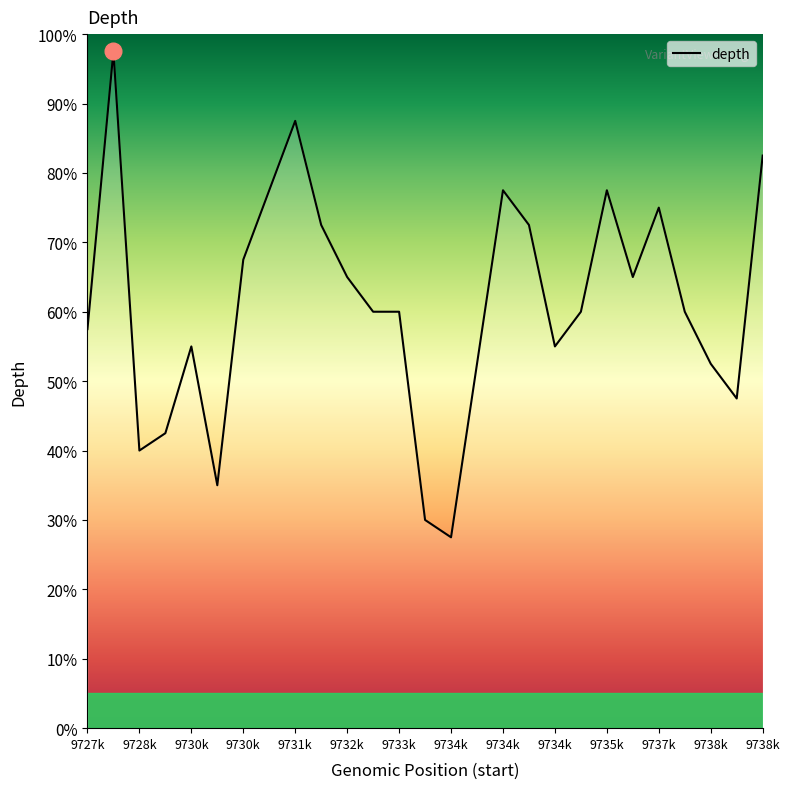

What is the greatest value displayed?

97.5